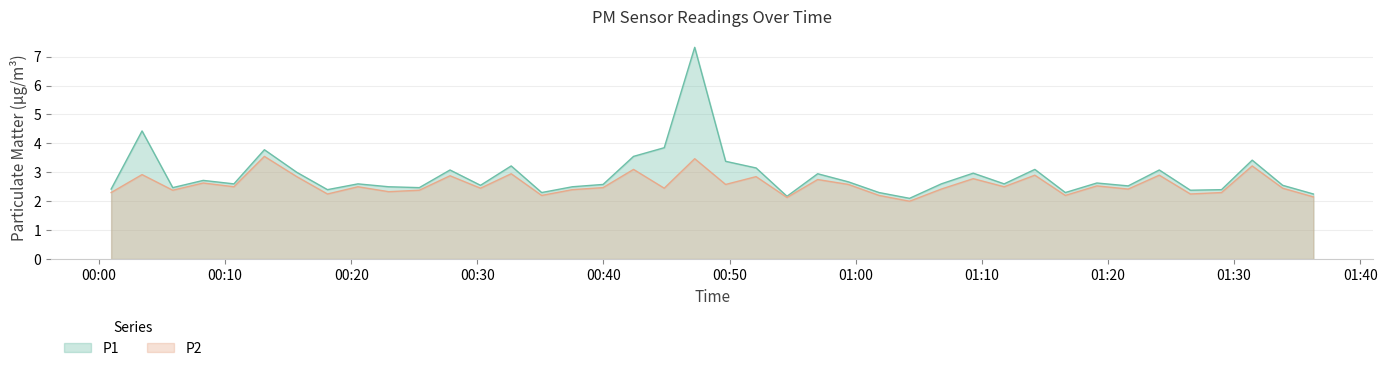

True or false: P2 and P1 intersect in this chart.

False